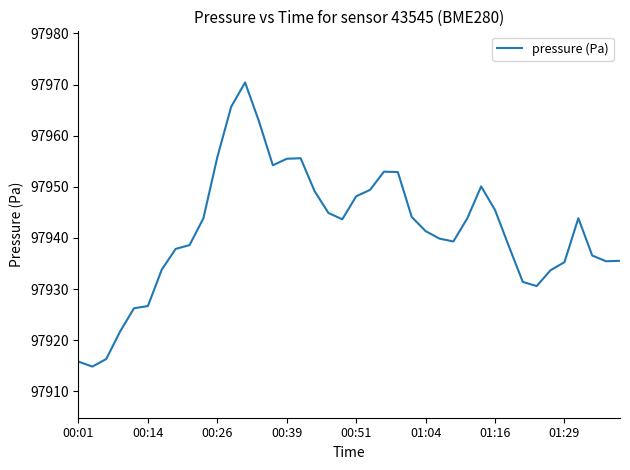

What is the sum of all values?

3917661.1